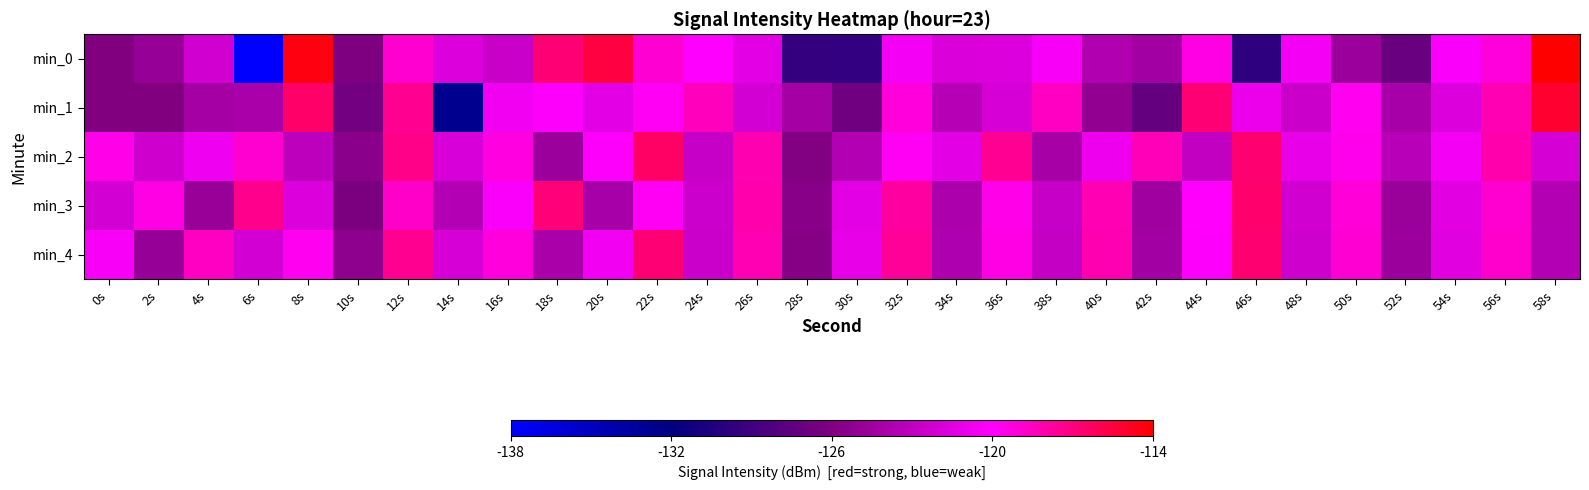

At which category is the sum across all series the highest?

12s